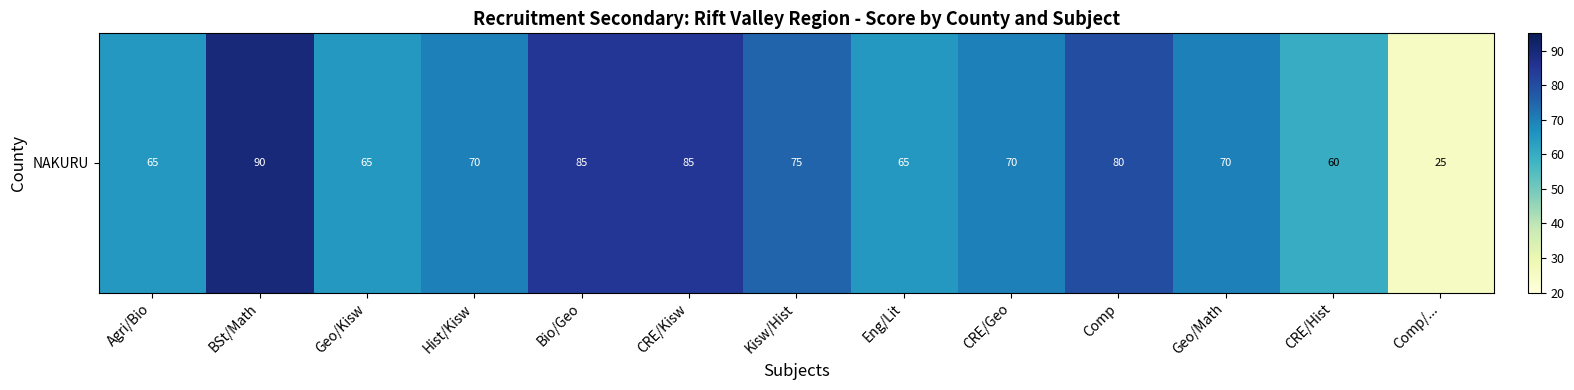

What is the change in value from Agri/Bio to Kisw/Hist?

+10